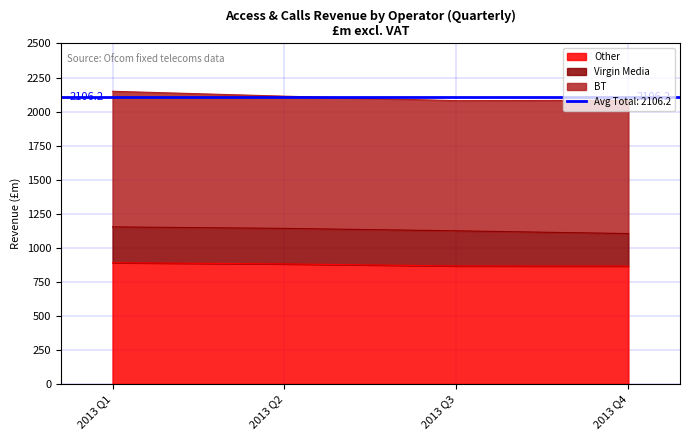

What is the total value across all series at 2013 Q2?

2113